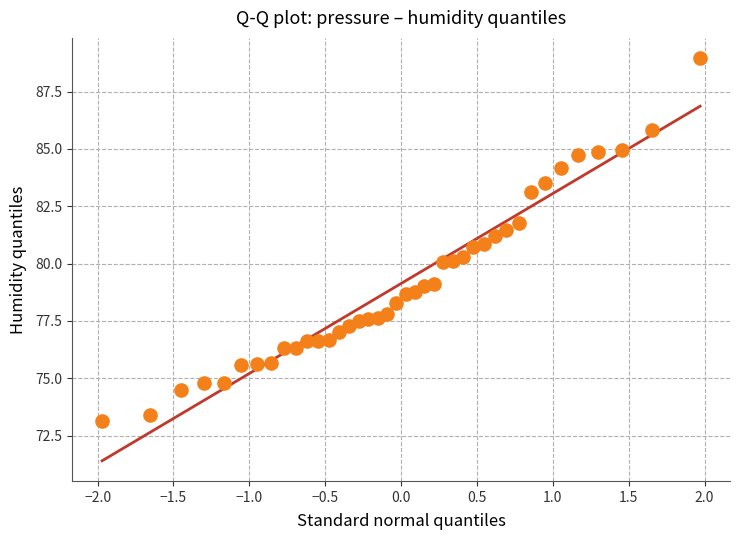

What is the range of X values (max minus min)?

3.9